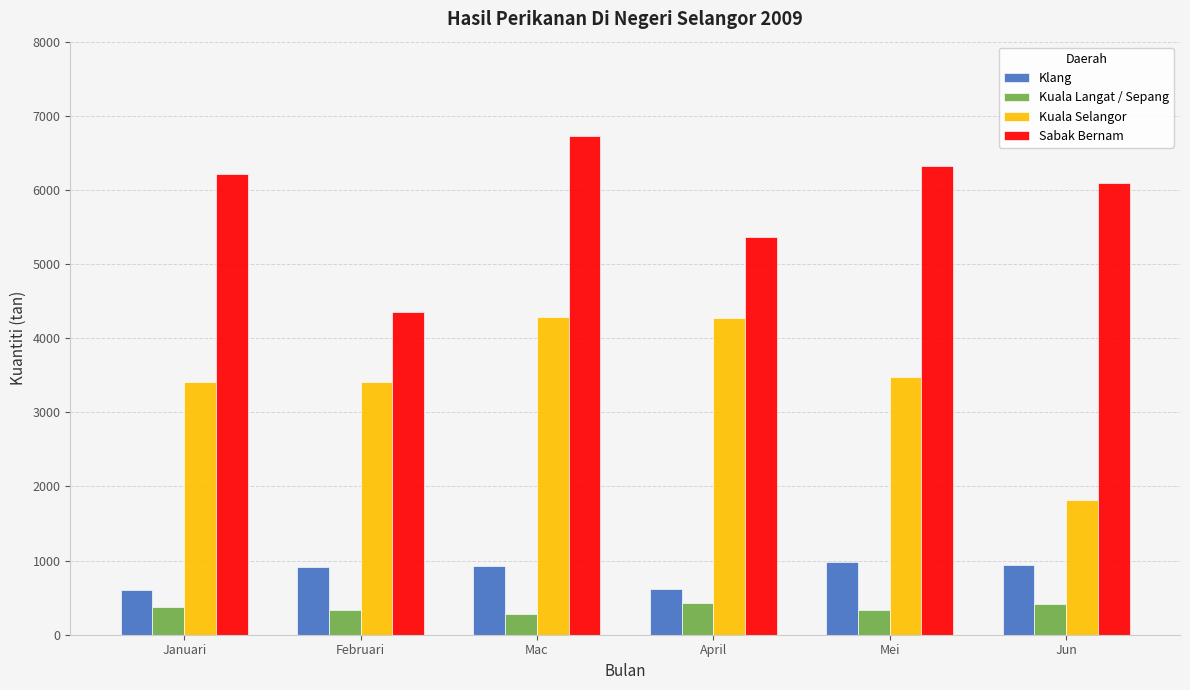

Rank the series by their maximum value, from highest to lowest.

Sabak Bernam, Kuala Selangor, Klang, Kuala Langat / Sepang